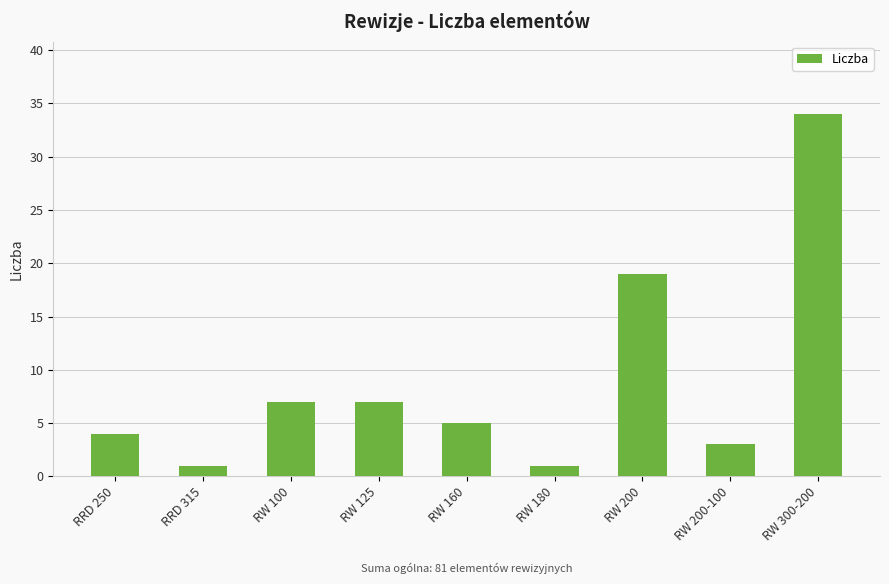

What is the greatest value displayed?

34